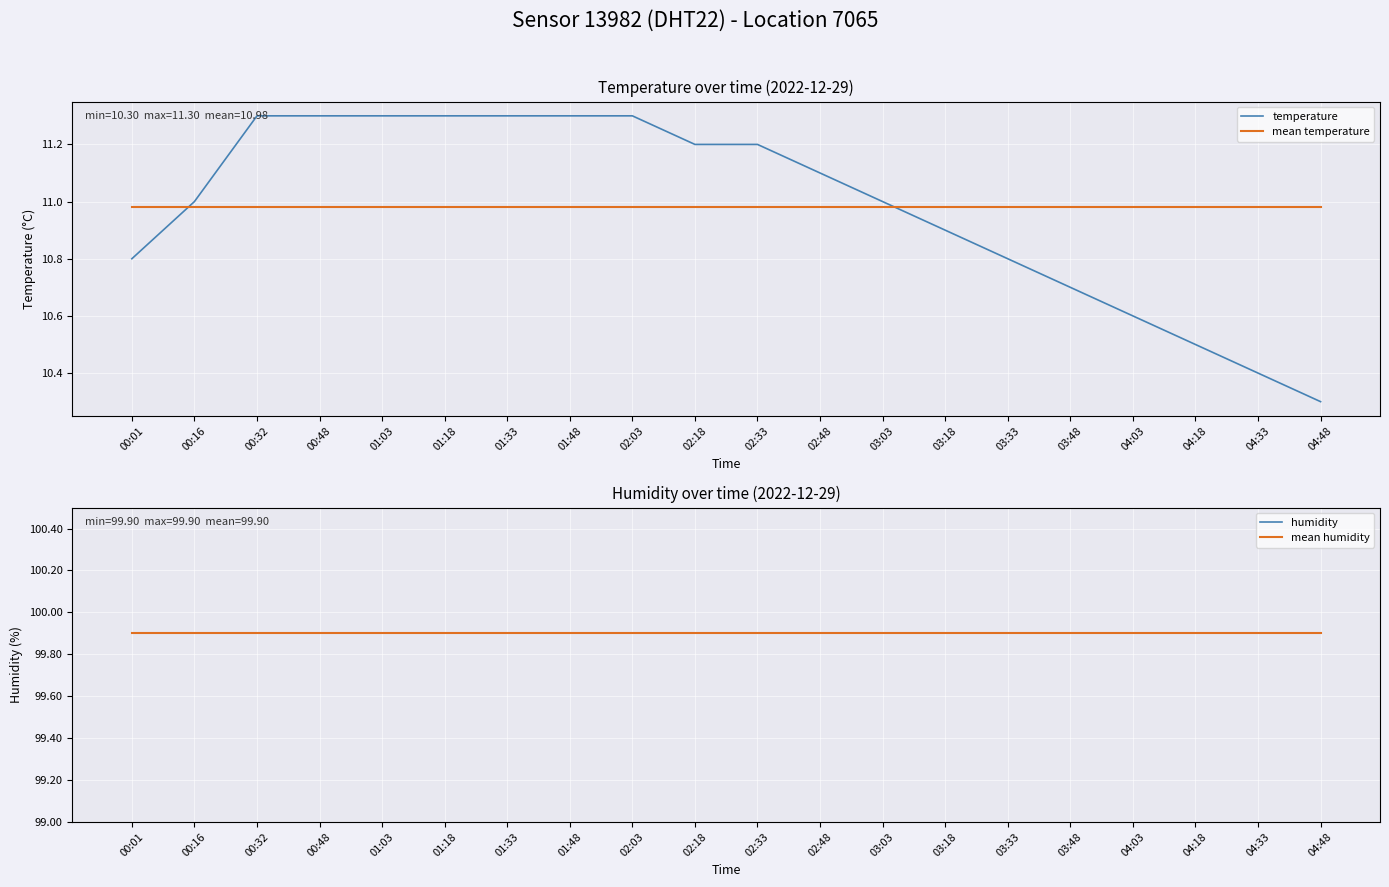

Which series has the largest total across all categories?

humidity